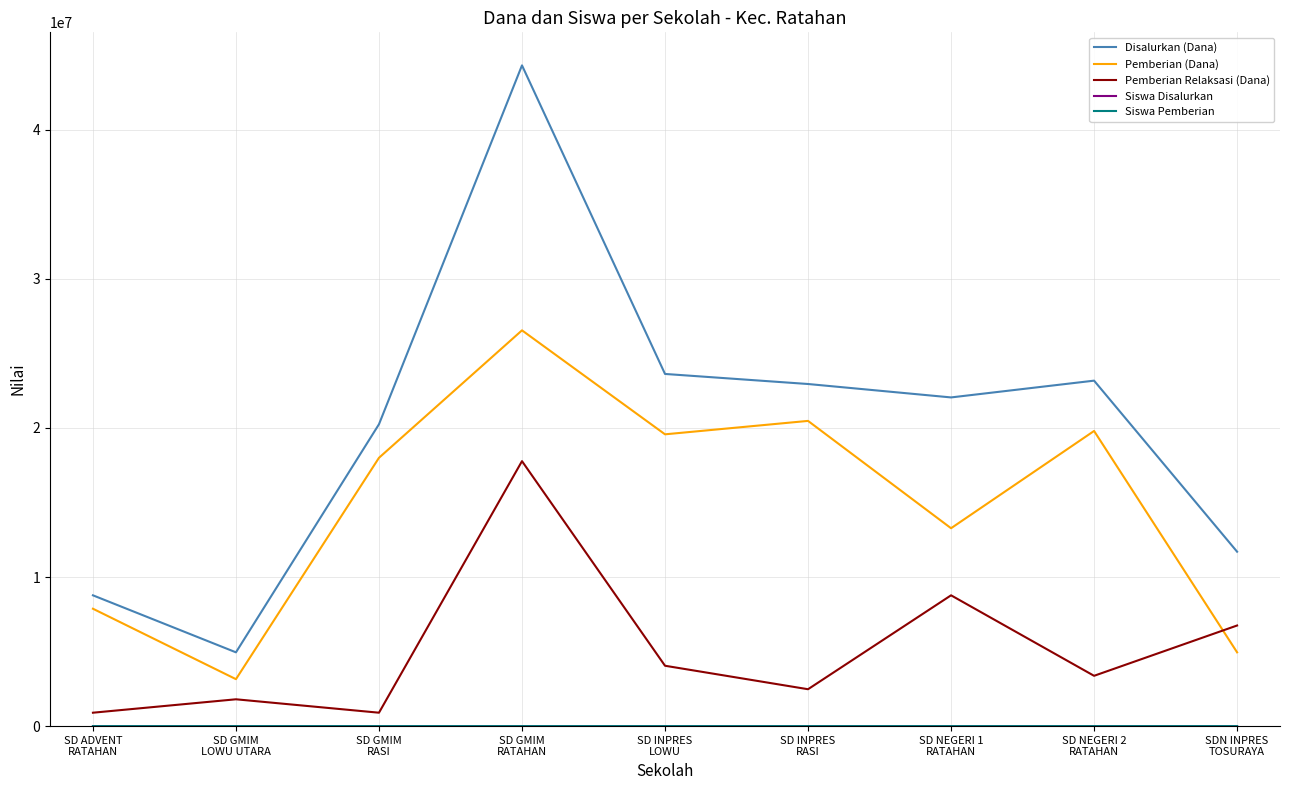

What is the minimum value shown in the chart?

8